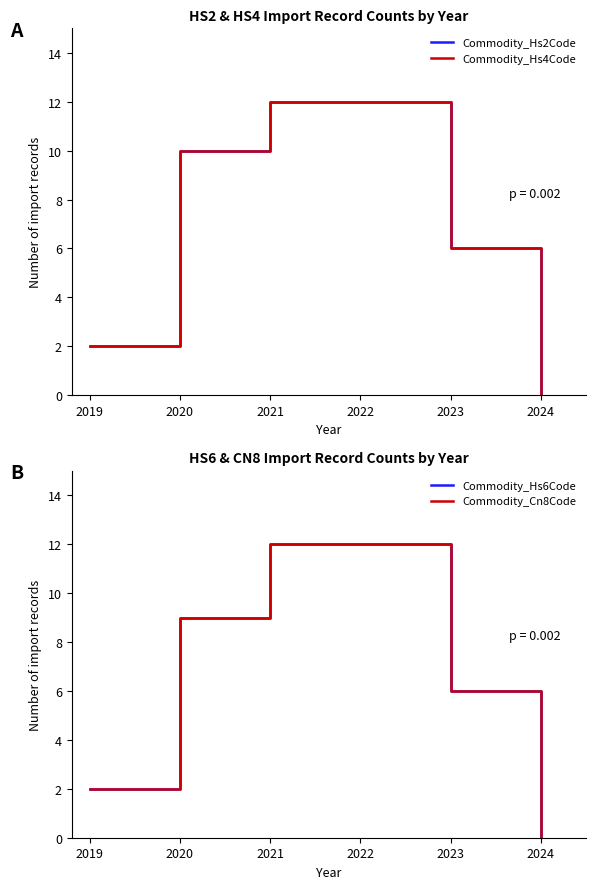

What is the total value across all series at 2020?

38